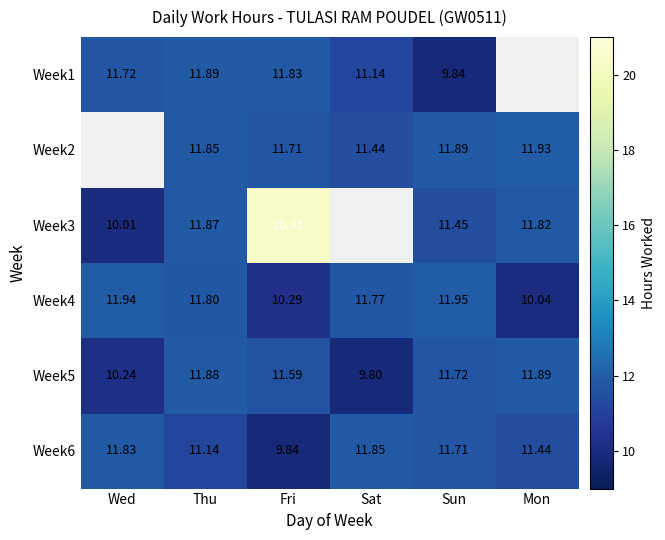

At which label does Week5 reach its peak?

Mon